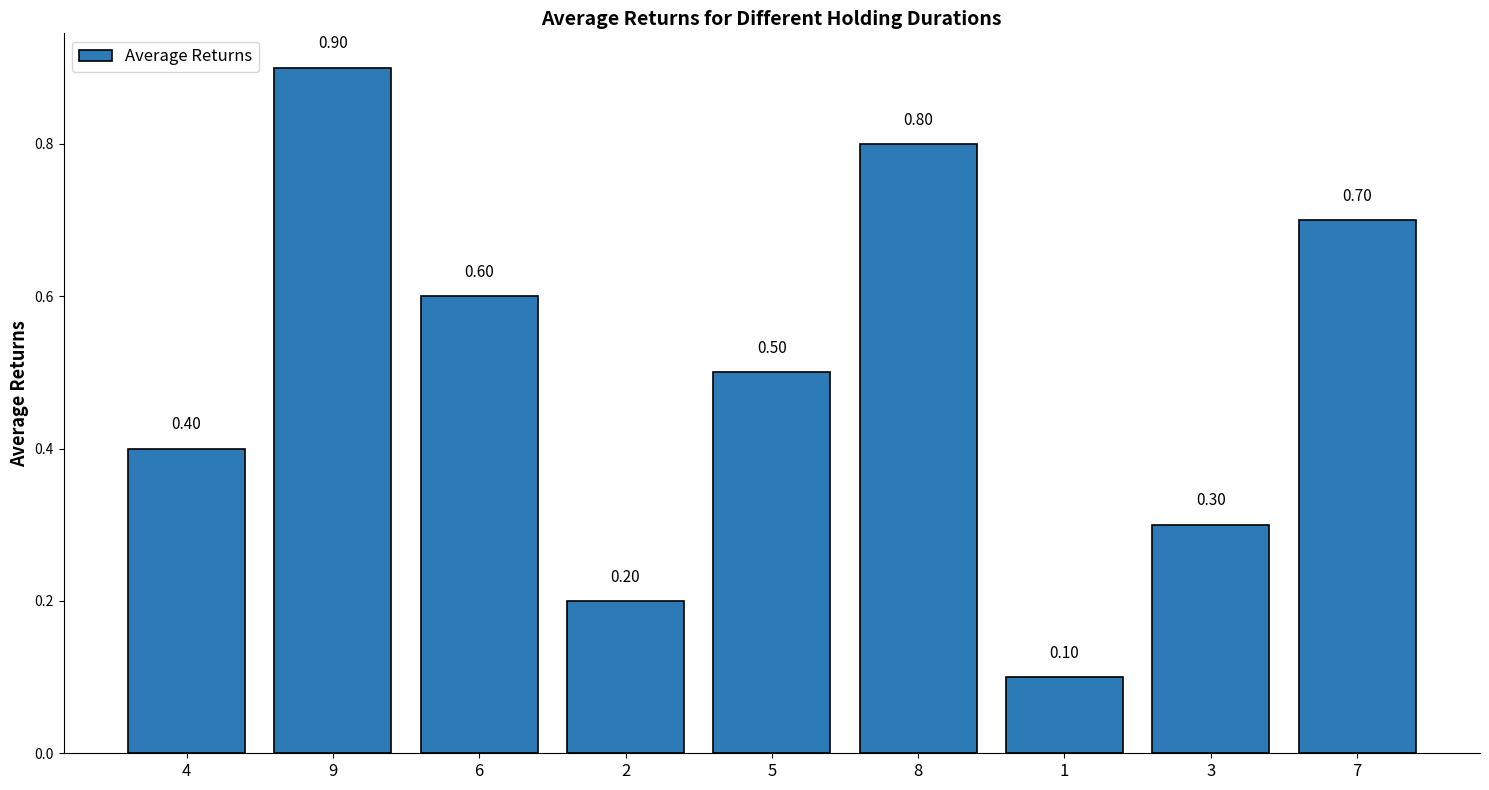

List the labels in order of value, largest first.

9, 8, 7, 6, 5, 4, 3, 2, 1